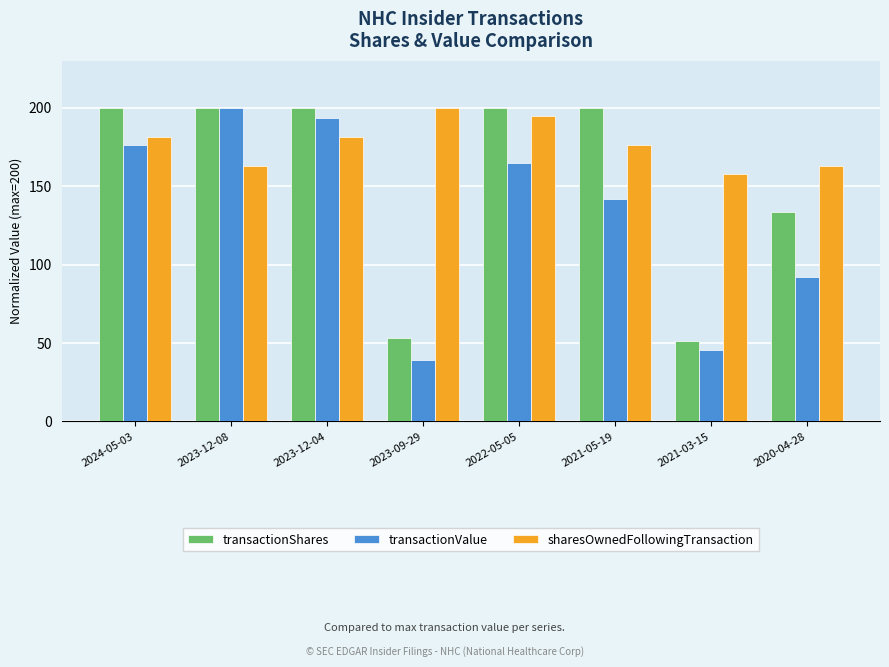

How many bars are there in total?

24